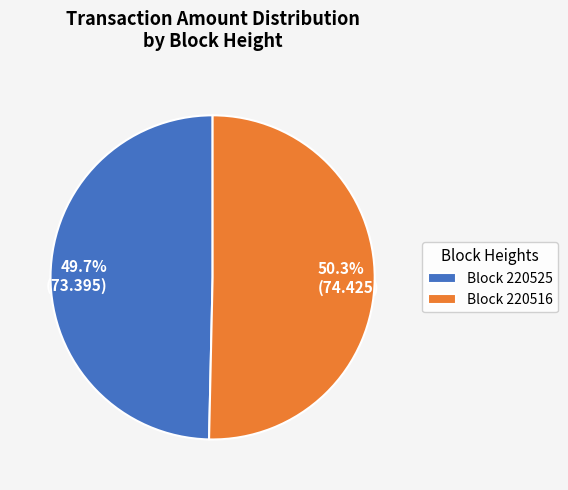

Does 50.3% (74.425) represent more than half of the total?

Yes